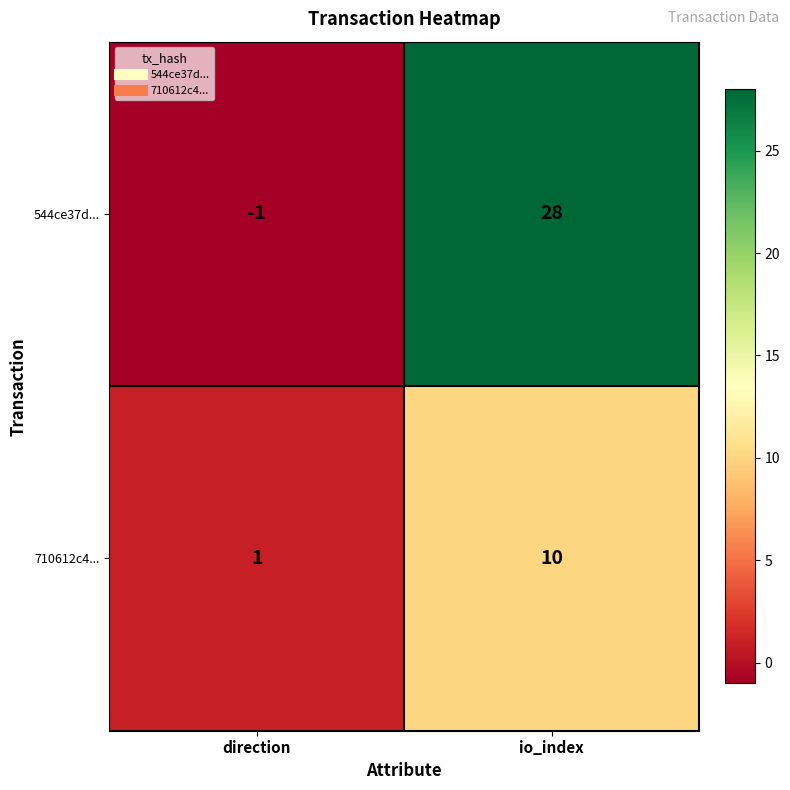

Reading left to right, extract all data points from this chart.

544ce37d...: direction=-1	io_index=28
710612c4...: direction=1	io_index=10